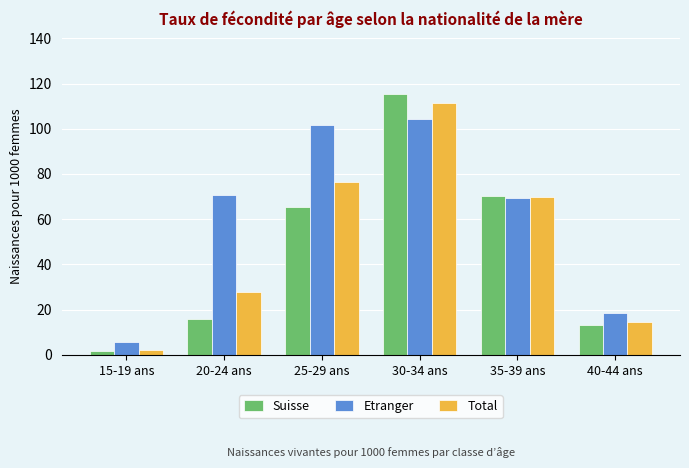

Which series has the largest range (max minus min)?

Suisse